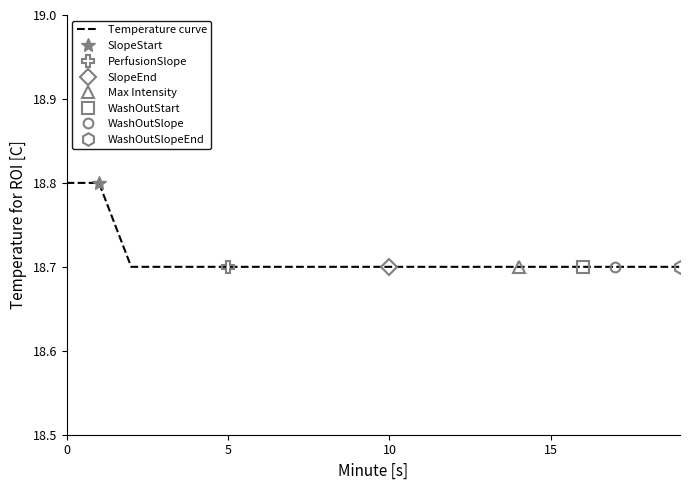

What is the lowest value of the Temperature curve series?

18.7